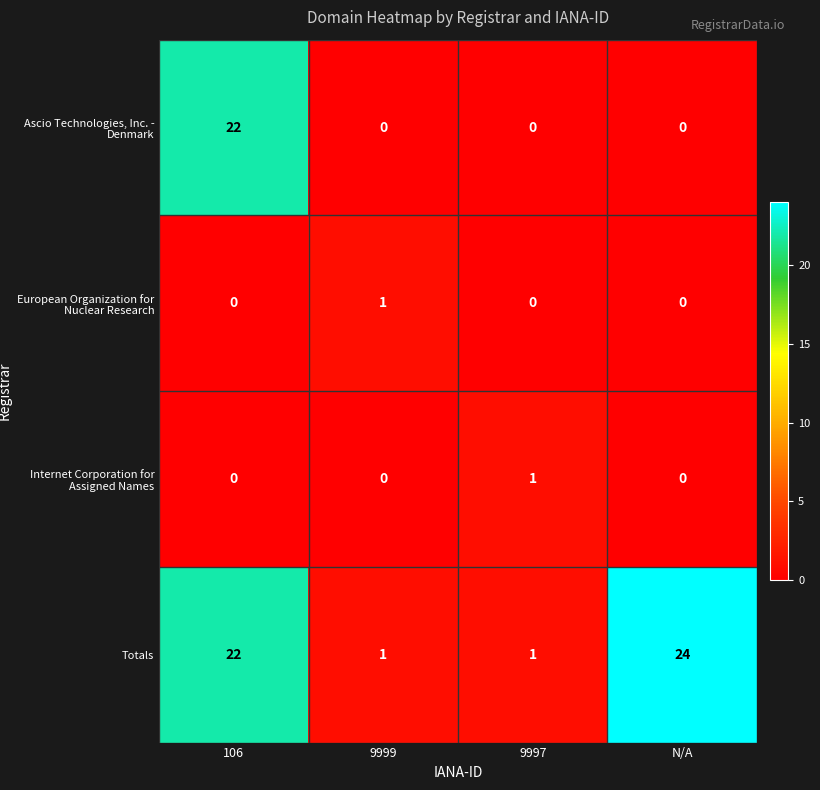

How many Internet Corporation for Assigned Names values are between 0 and 1?

4